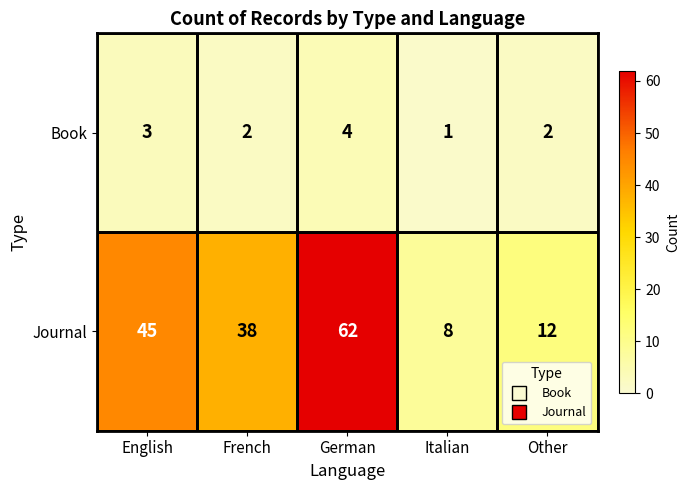

Which label corresponds to the largest value in the chart?

German